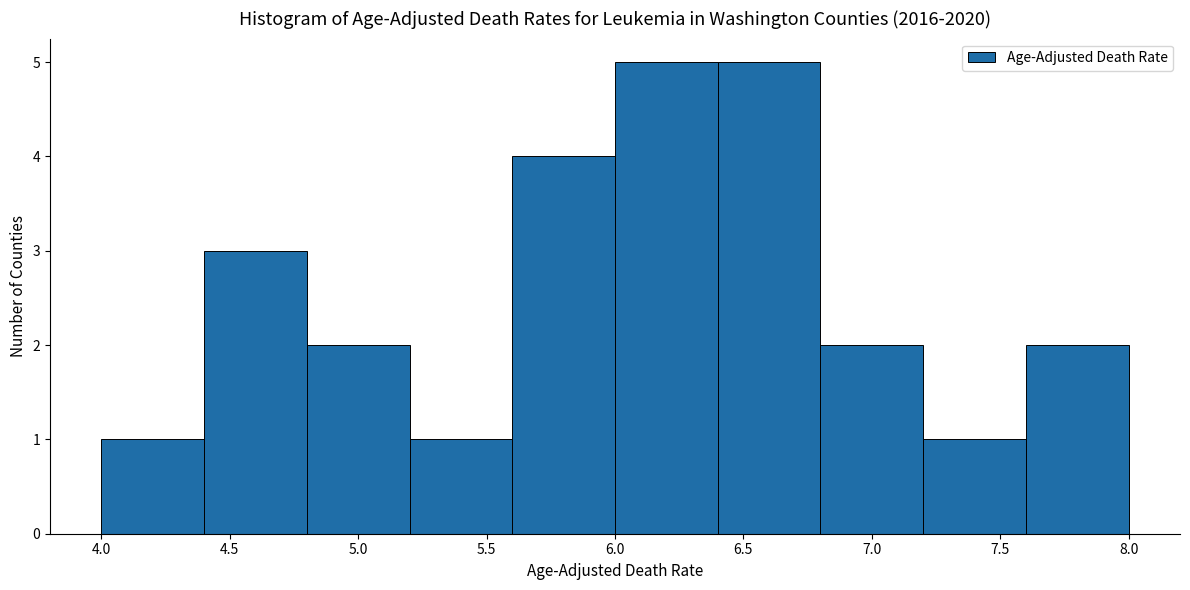

What is the height of the bar covering 4.8 to 5.2 on the x-axis? The values are not printed on the chart, so give them approximately, as read against the axis.

2